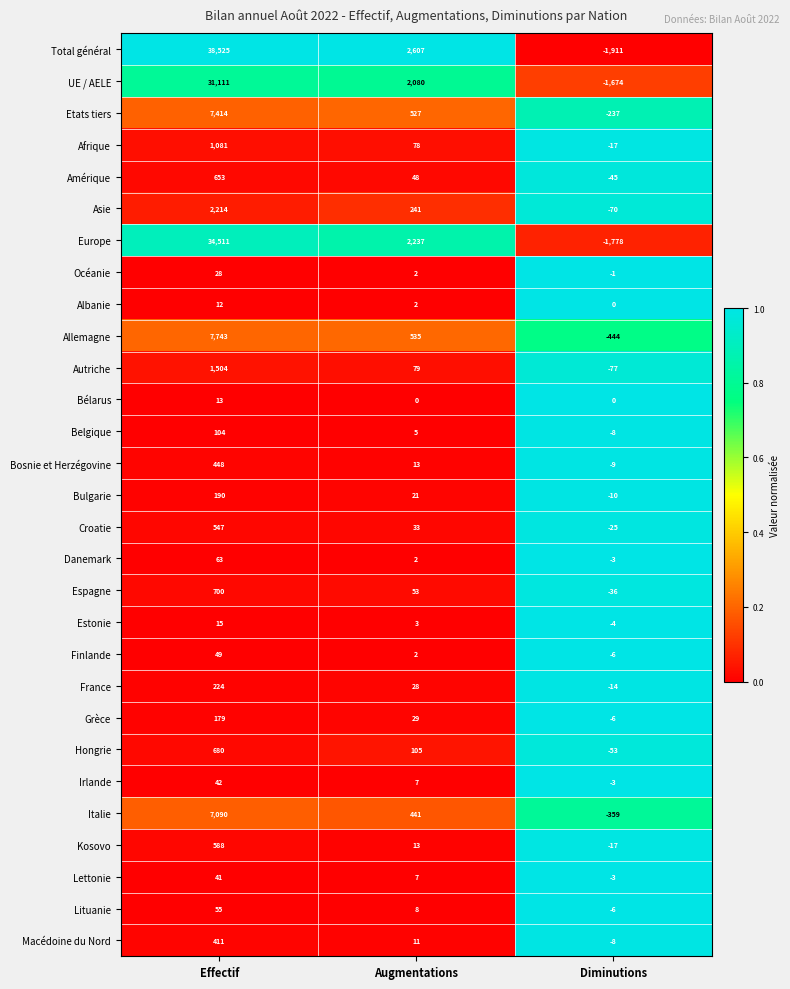

The Europe series shows -2595 at Diminutions. True or false?

False